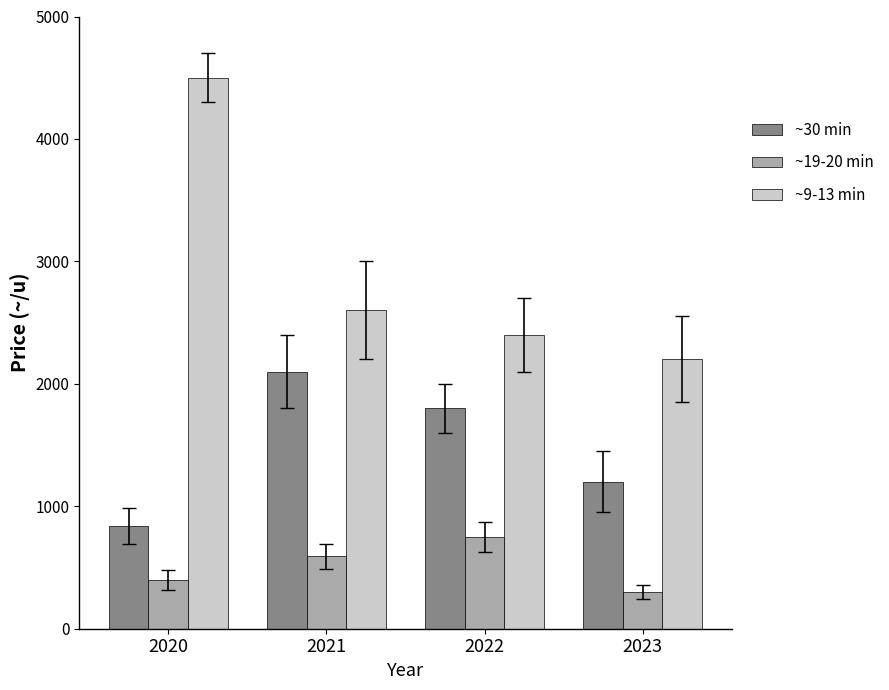

The ~19-20 min series shows 590 at 2021. True or false?

True